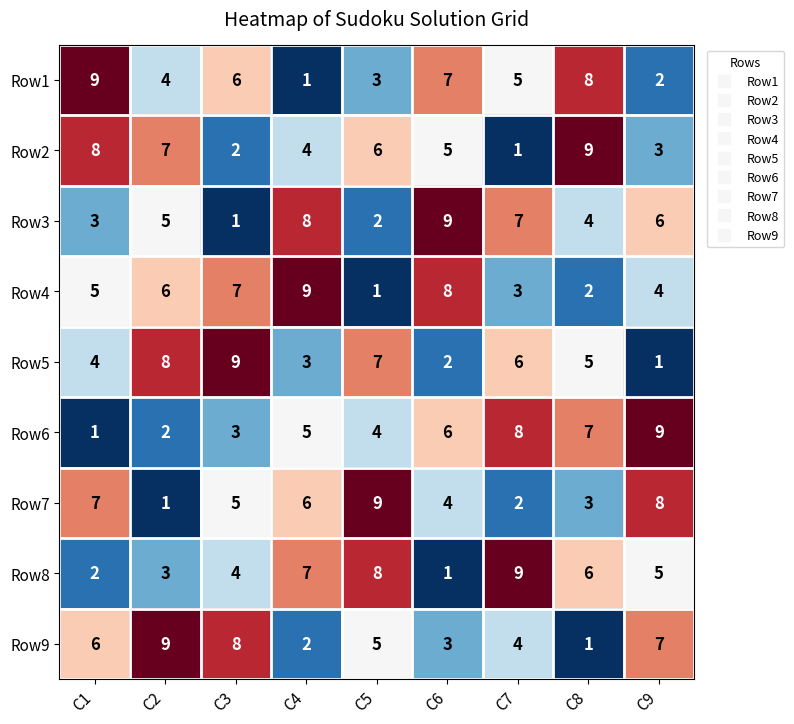

How many data points in Row8 are less than 5?

4